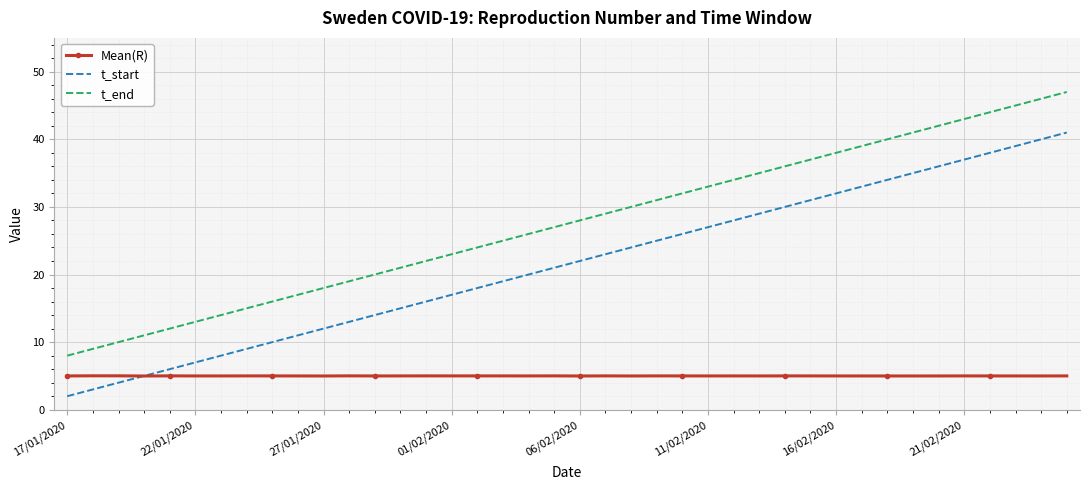

Which series has the largest total across all categories?

t_end